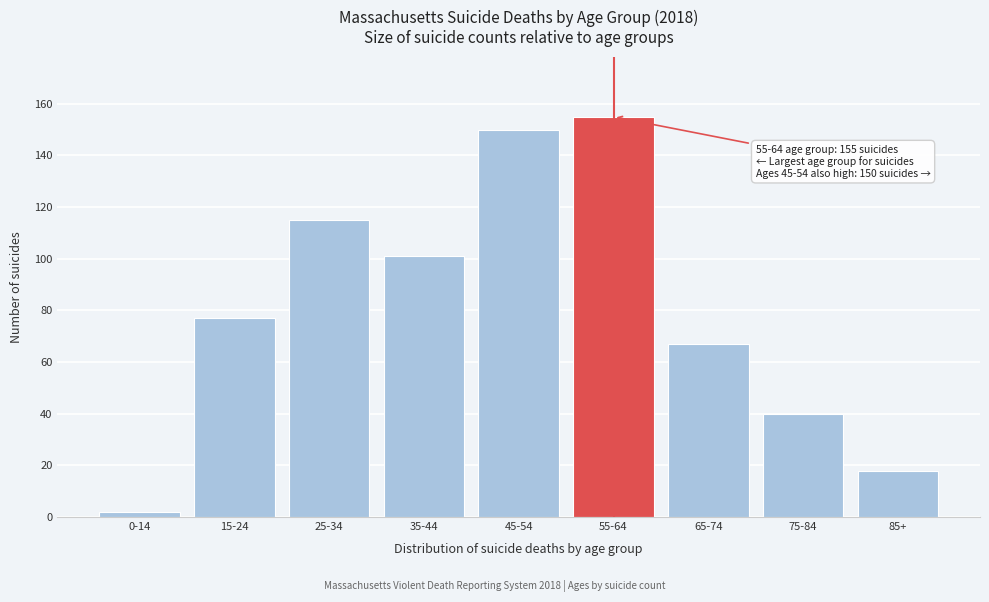

Reading right to left, list all the values displayed in this chart.

18	40	67	155	150	101	115	77	2